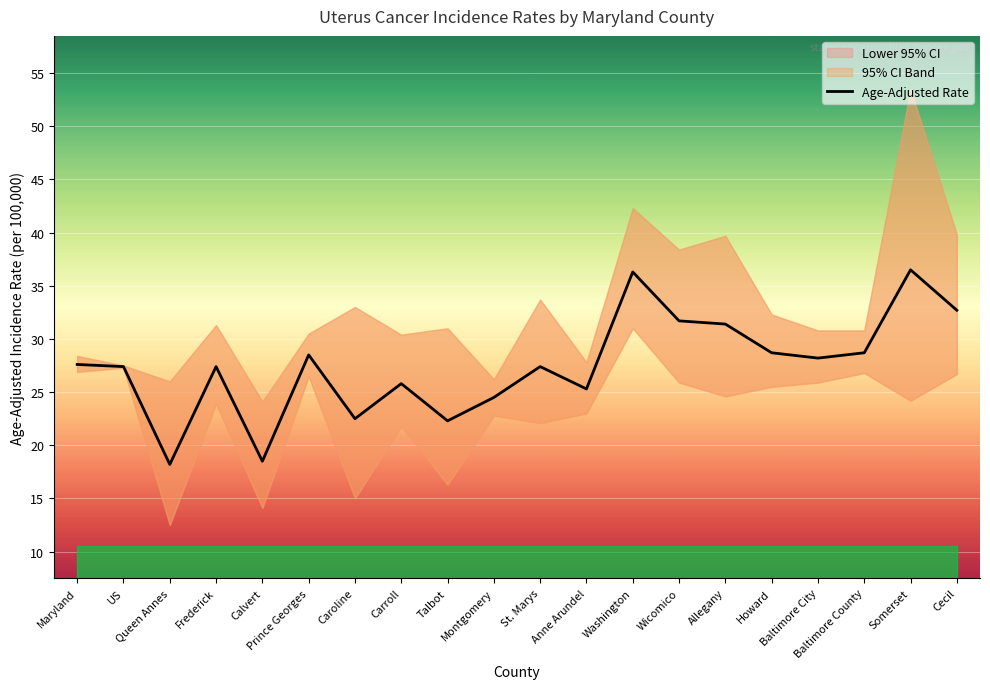

List the labels in order of value, smallest first.

Queen Annes, Calvert, Talbot, Caroline, Montgomery, Anne Arundel, Carroll, US, Frederick, St. Marys, Maryland, Baltimore City, Prince Georges, Howard, Baltimore County, Allegany, Wicomico, Cecil, Washington, Somerset